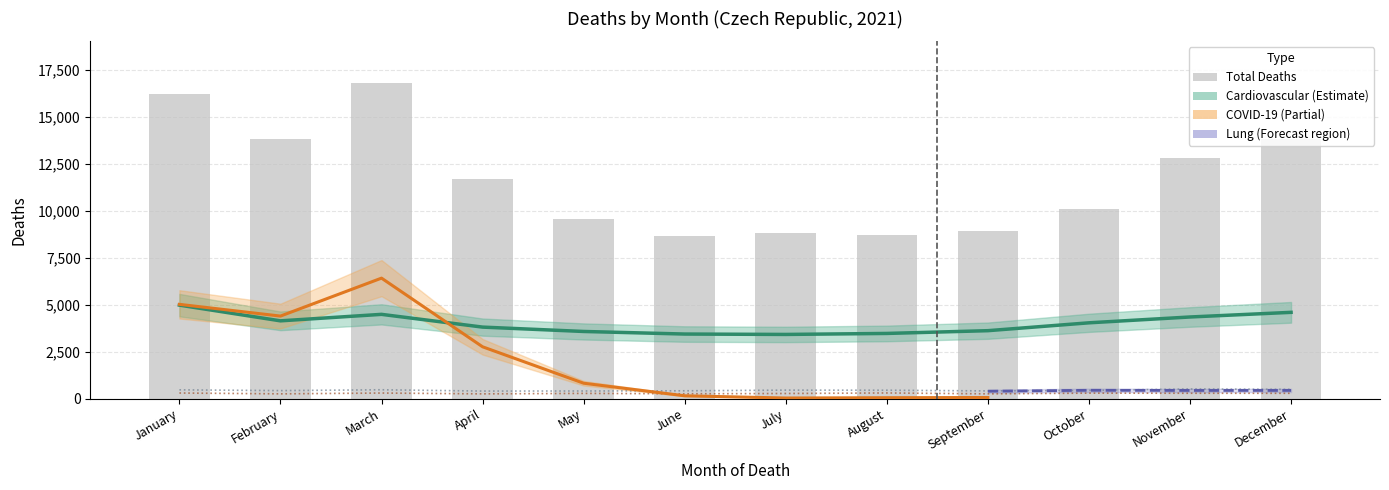

What is the approximate value of Cardiovascular (I20-I25) at December, to the nearest 50?

4600